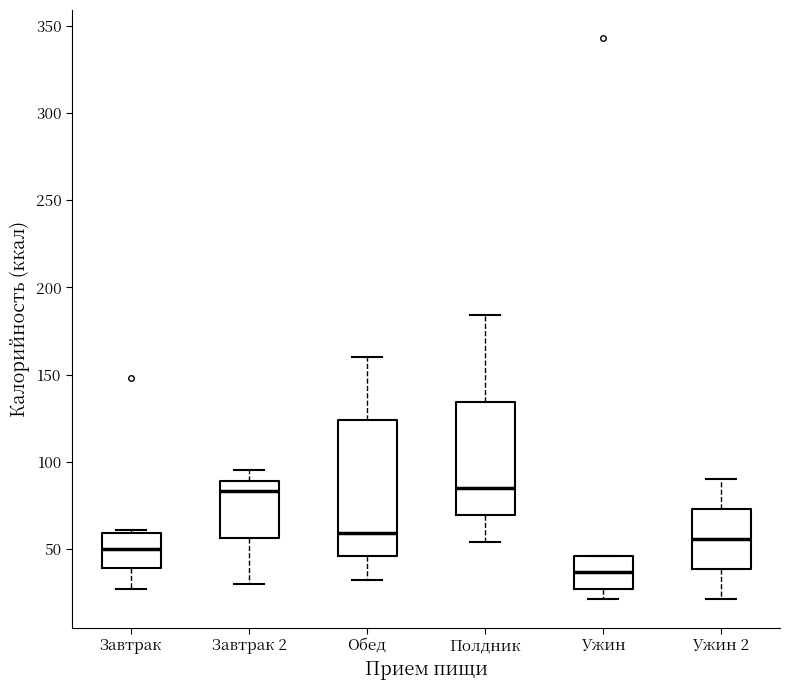

Reading left to right, transcribe this box plot: for each box, give where its median line is, the range the box spans, and where its two whiskers end, as read against the y-axis. The values are not printed on the chart, so give them approximately, as read against the axis.

Завтрак: median 50, box 40 to 60, whiskers 25 to 60 (just above the box's upper edge)
Завтрак 2: median 85, box 55 to 90, whiskers 30 to 95
Обед: median 60, box 45 to 125, whiskers 30 to 160
Полдник: median 85, box 70 to 135, whiskers 55 to 185
Ужин: median 35, box 25 to 45, whiskers 20 to 45
Ужин 2: median 55, box 40 to 75, whiskers 20 to 90